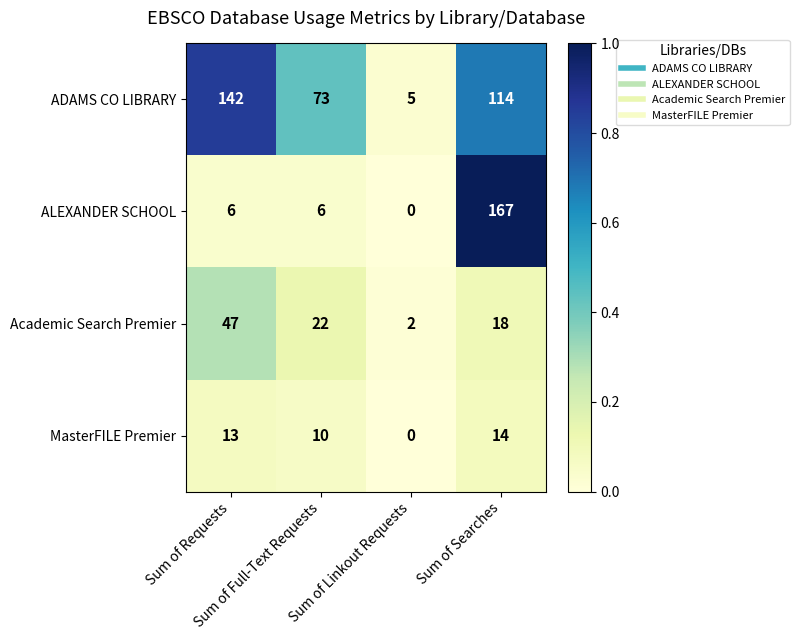

What is the maximum value for MasterFILE Premier?

14